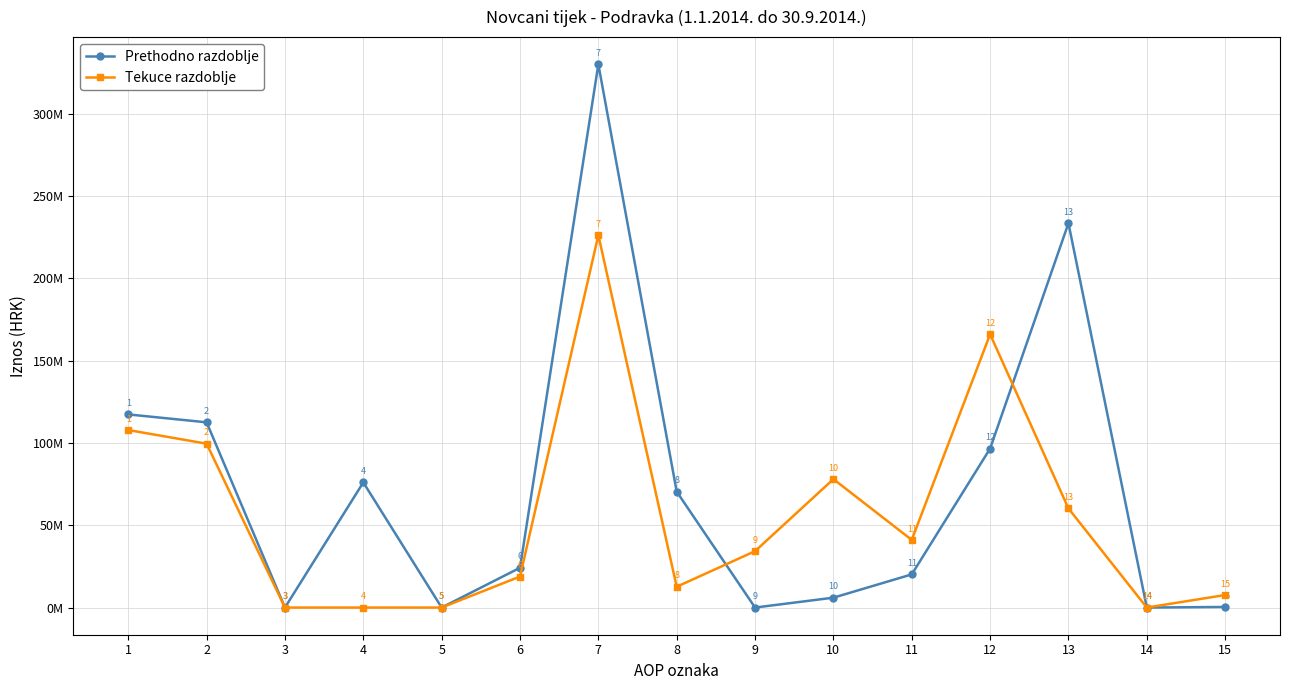

What are all the series names shown in the legend?

Prethodno razdoblje, Tekuce razdoblje